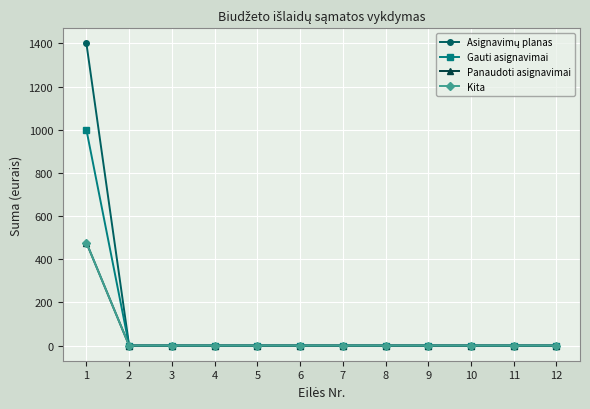

Is this an area chart (filled region under the line)?

No